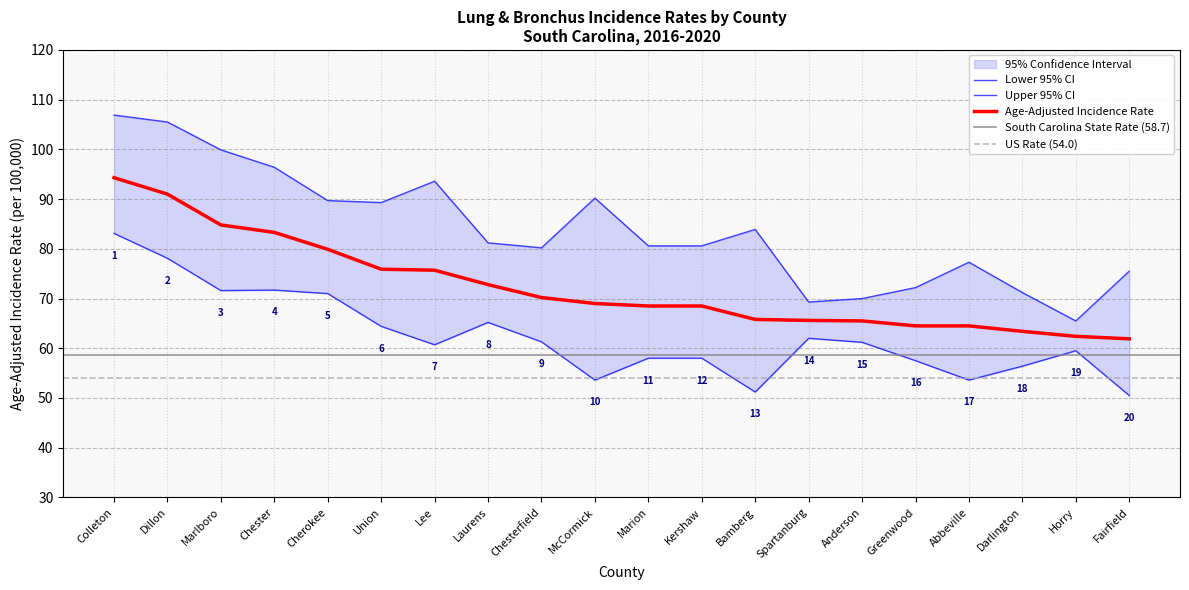

Reading right to left, extract all data points from this chart.

Age-Adjusted Rate: 61.9	62.4	63.4	64.5	64.5	65.5	65.6	65.8	68.5	68.5	69.0	70.2	72.8	75.7	75.9	79.9	83.3	84.8	91.0	94.3
Lower 95% CI: 50.5	59.5	56.4	53.6	57.5	61.2	62.0	51.2	58.0	58.0	53.6	61.3	65.2	60.7	64.4	71.0	71.7	71.6	78.1	83.1
Upper 95% CI: 75.5	65.5	71.2	77.3	72.2	70.0	69.3	83.9	80.6	80.6	90.2	80.2	81.2	93.6	89.3	89.7	96.4	99.9	105.5	106.9